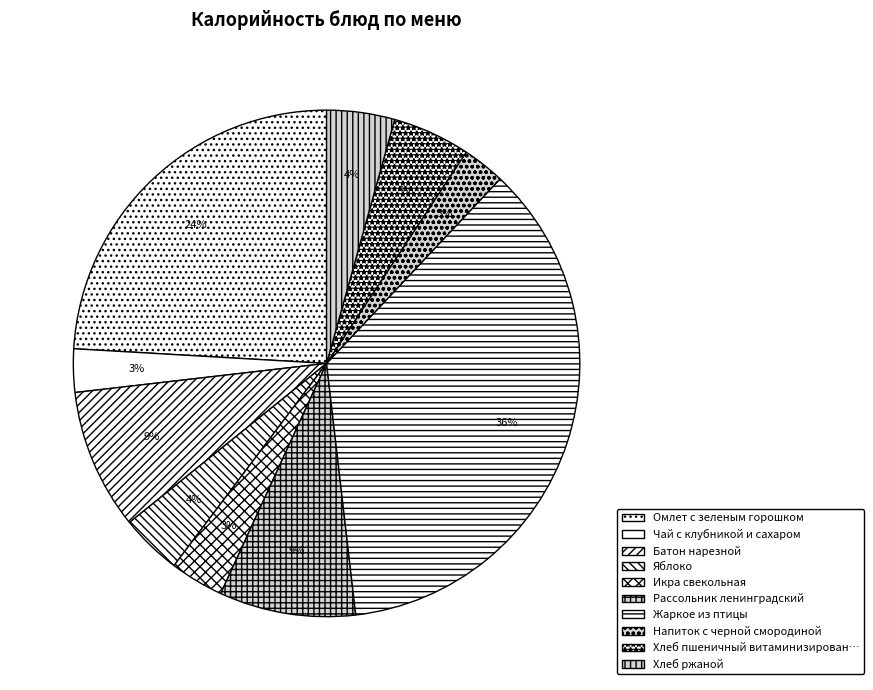

Count the number of slices in the pie.

10